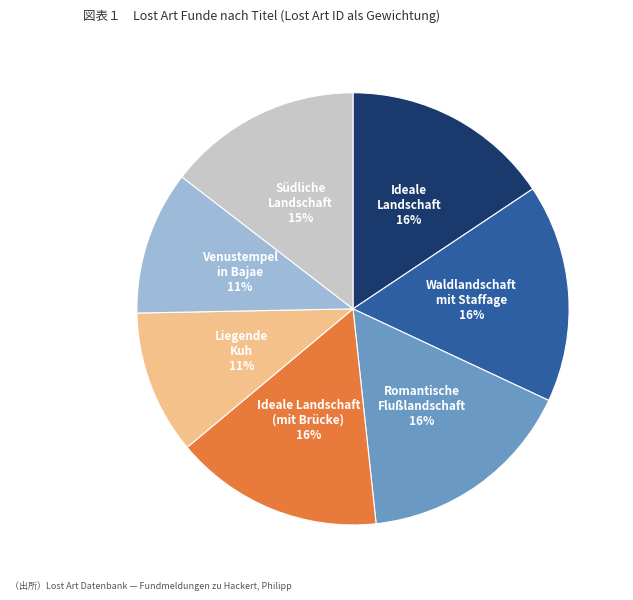

To the nearest percent, what percentage of the pie is Venustempel in Bajae?

11%